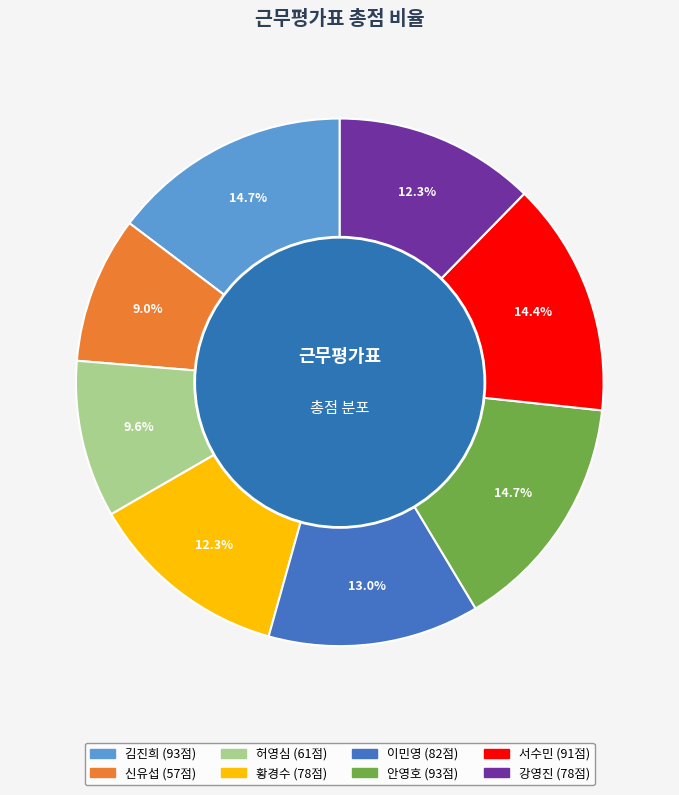

To the nearest percent, what is the average slice percentage?

12%